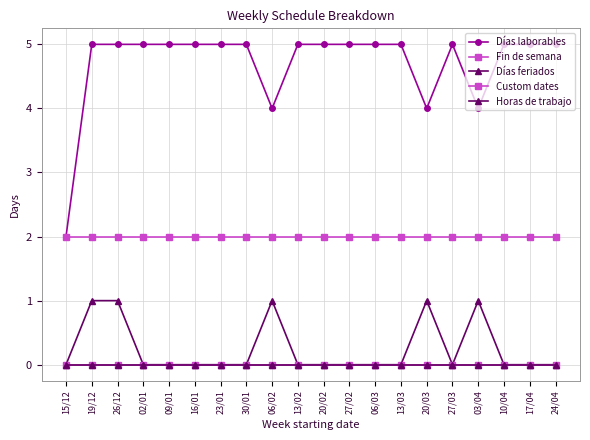

Is this an area chart (filled region under the line)?

No